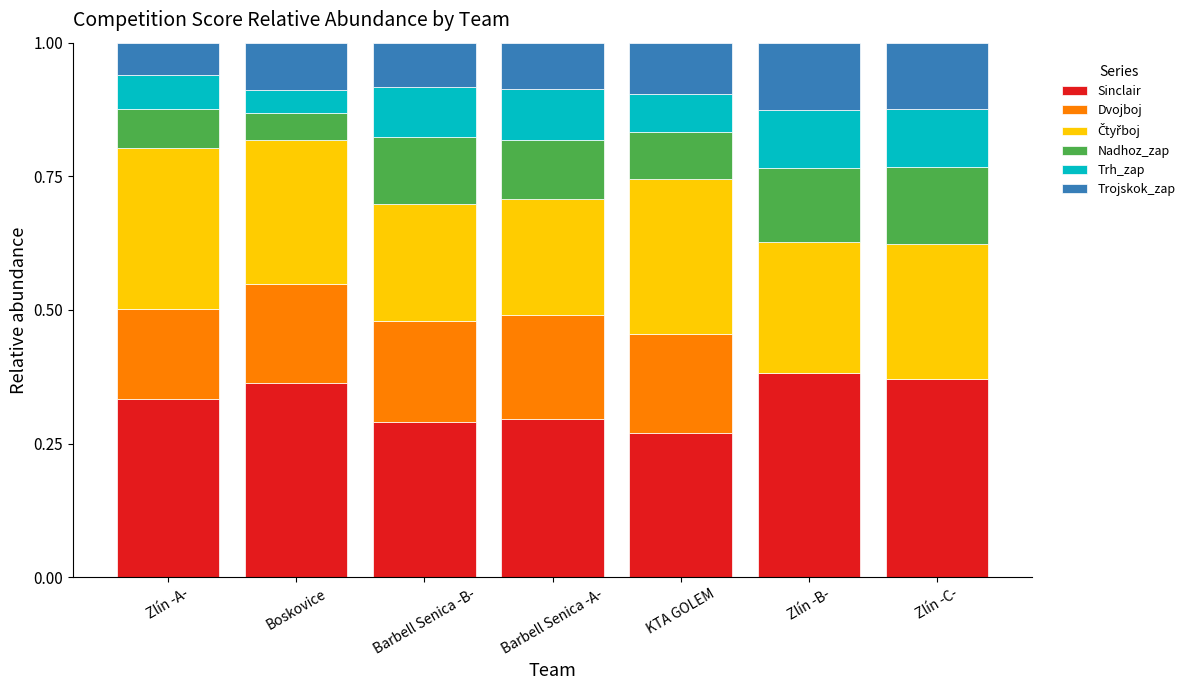

The Sinclair series shows 0.1 at Barbell Senica -A-. True or false?

False